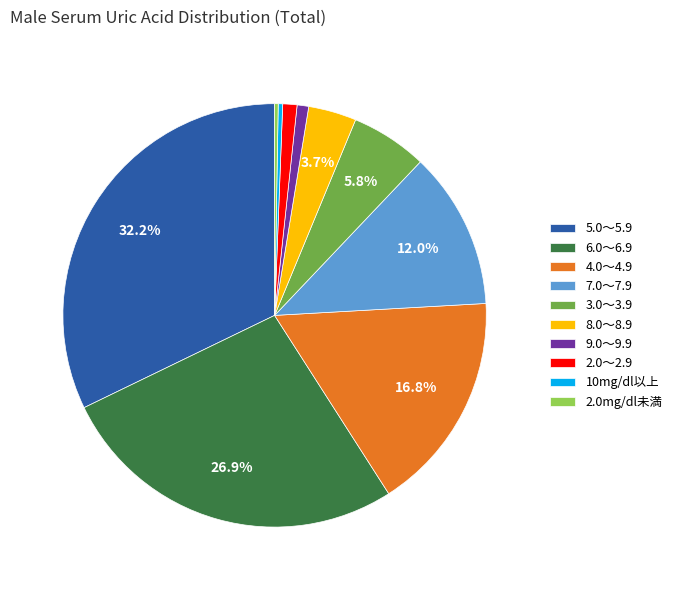

To the nearest percent, what is the combined percentage of 9.0～9.9 and 4.0～4.9?

18%